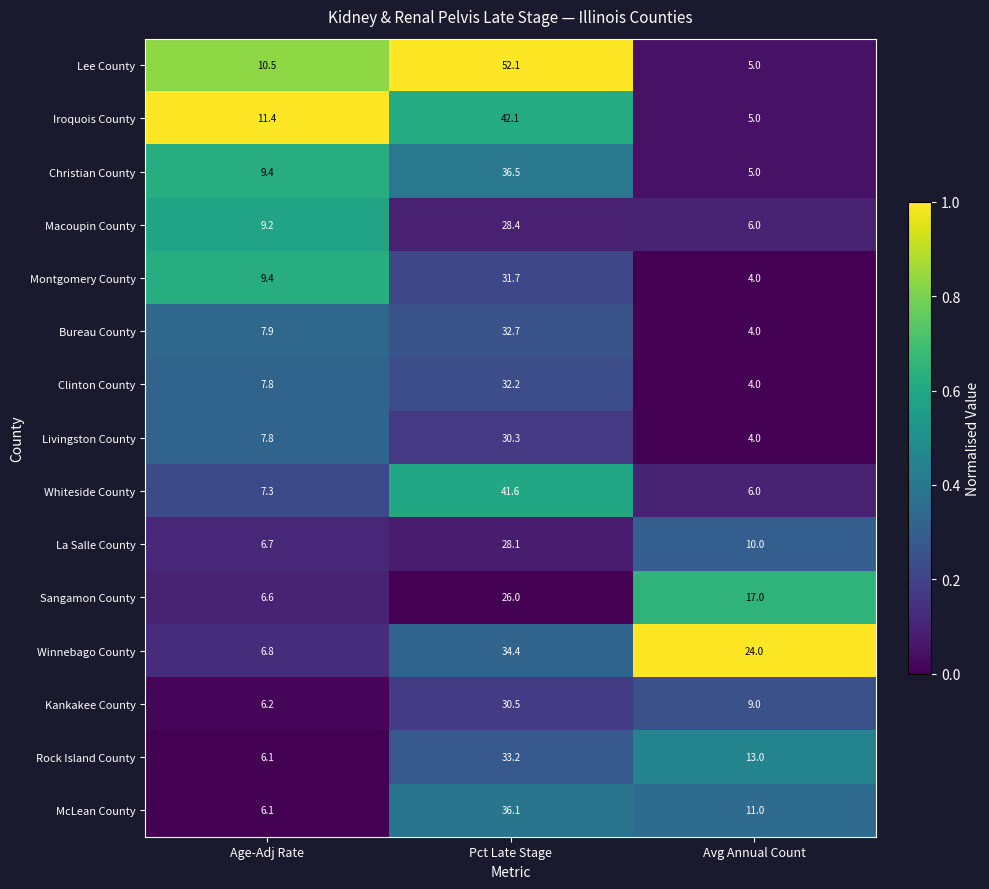

How many distinct data groups are displayed?

15